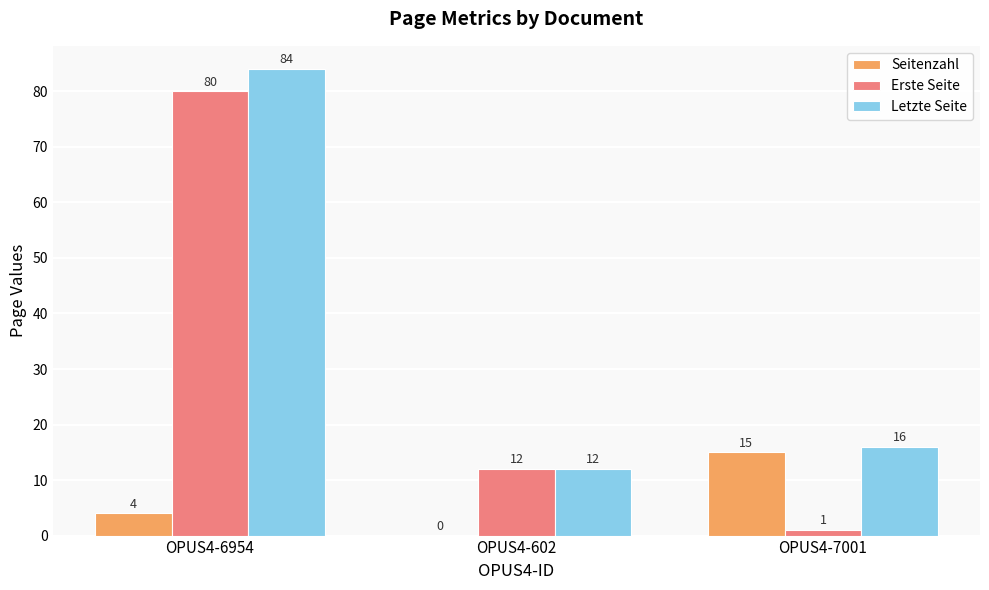

Count the number of data series in this chart.

3